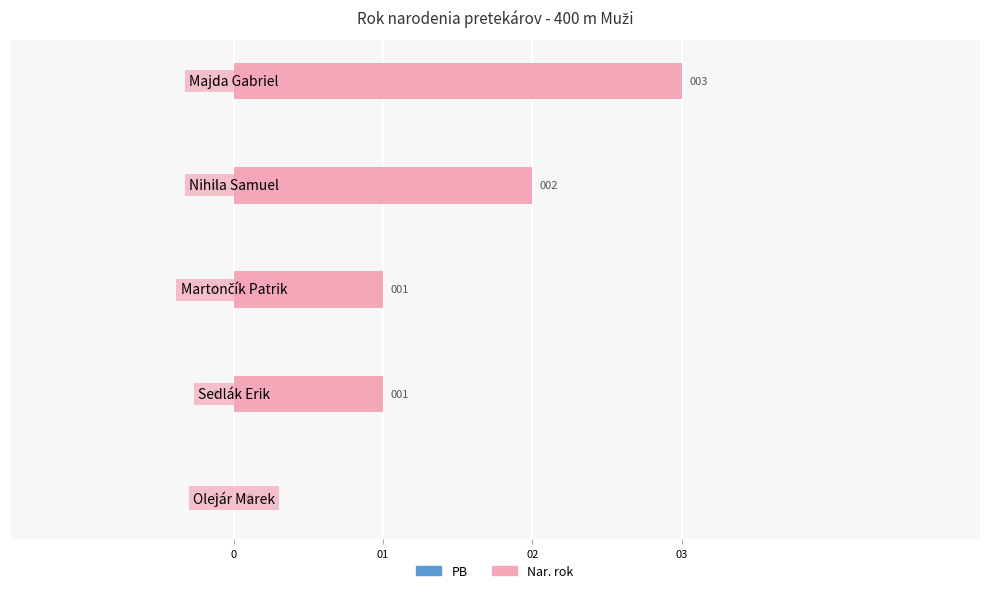

What is the maximum value shown in the chart?

3